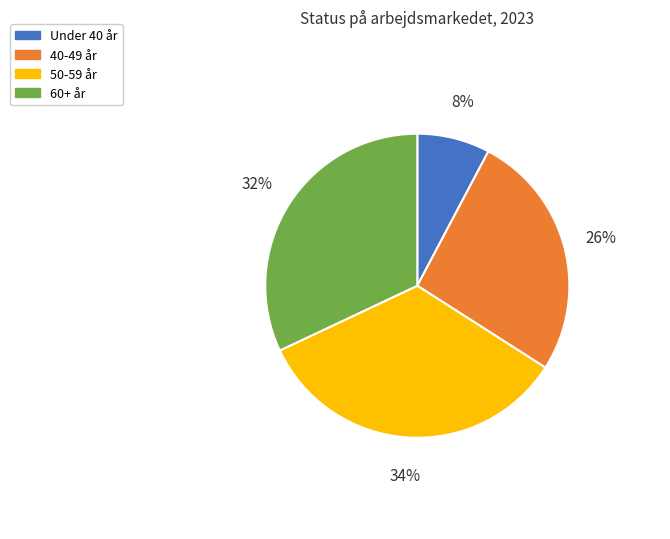

Which category has the biggest portion of the pie?

50-59 år